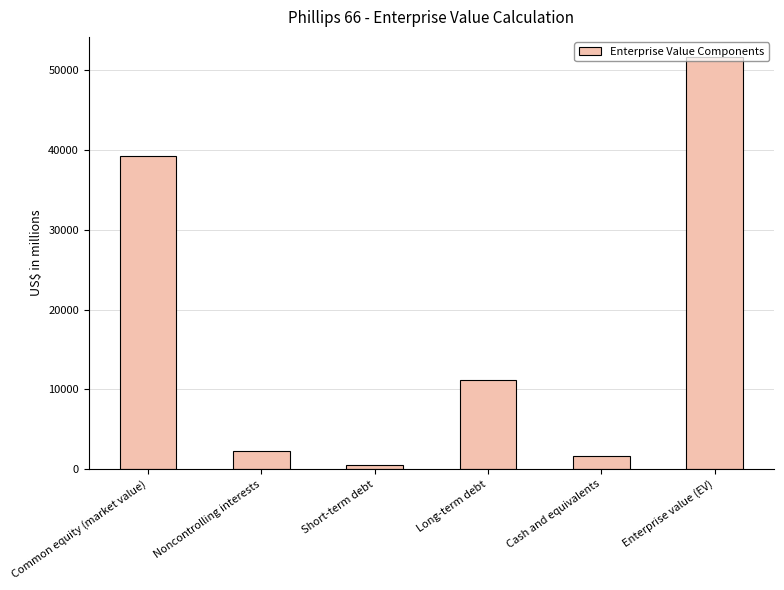

Reading left to right, what are all the values shown in this chart?

39221	2259	547	11216	1614	51629